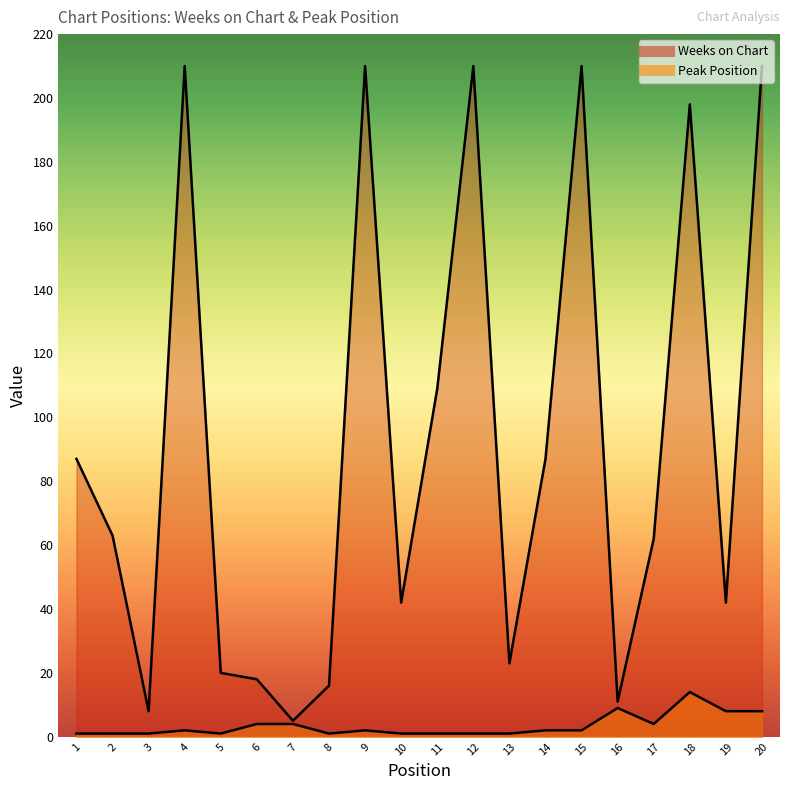

Is the value of Peak Position at 10 greater than the value of Weeks on Chart at 19?

No